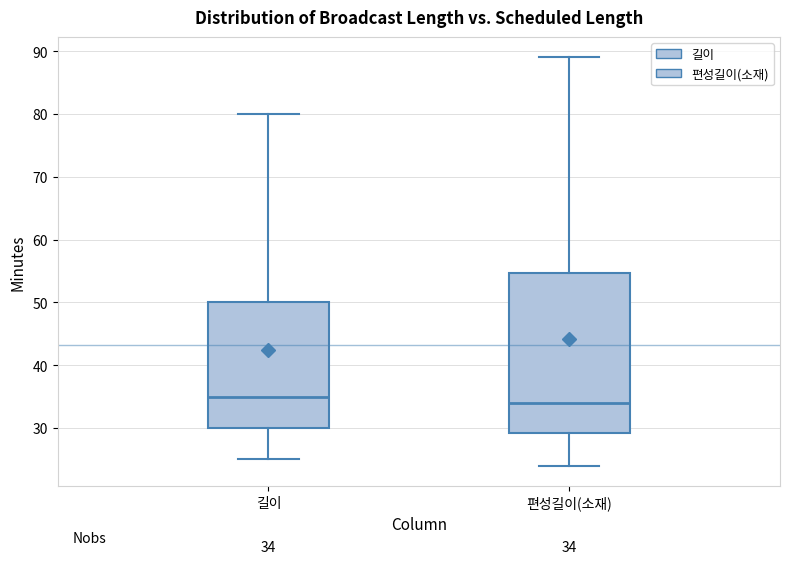

Comparing the boxes themselves (not the whiskers), which one is the tallest?

편성길이(소재)